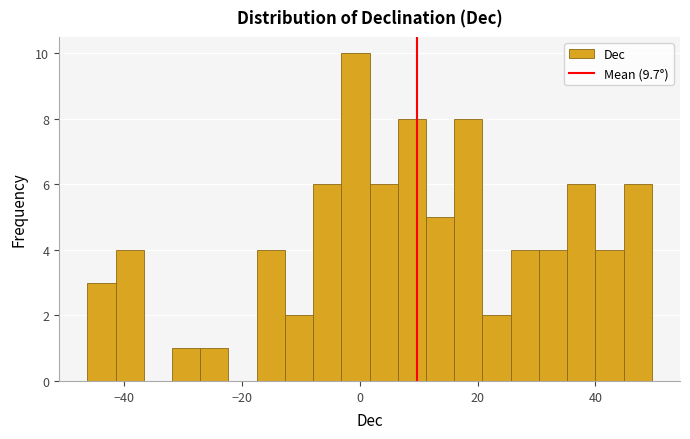

Read against the x-axis, roughly where is the centre of the tallest bar?

0